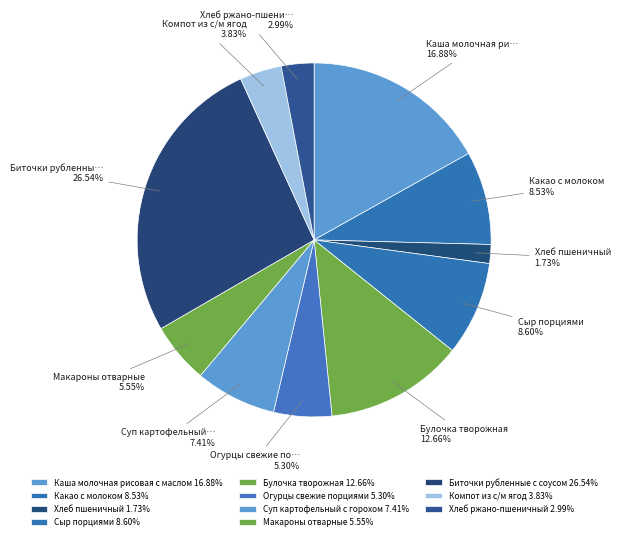

How many segments does this pie chart have?

11